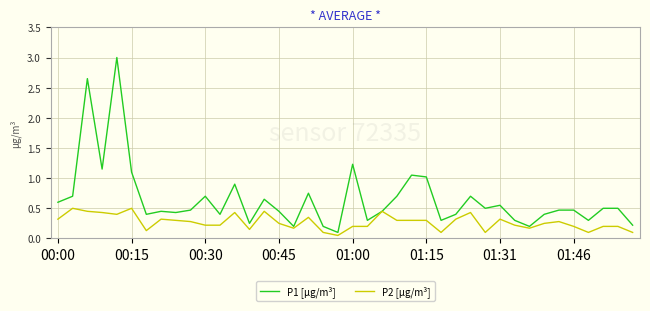

What is the greatest value displayed?

3.0